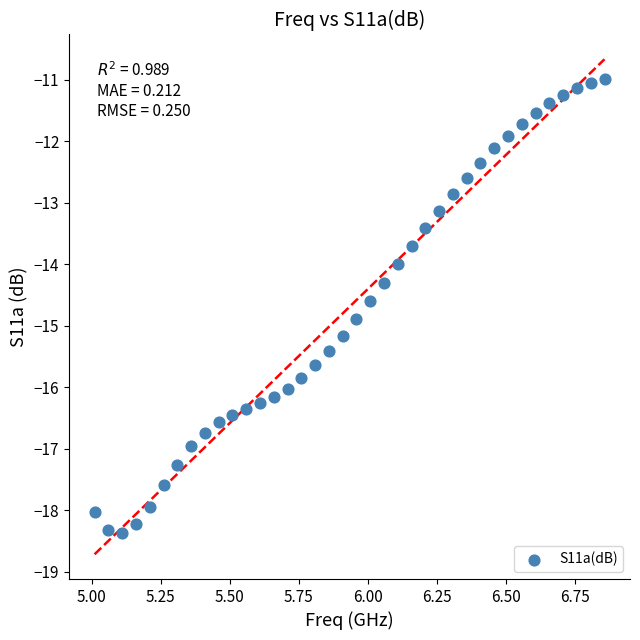

What is the range of Y values (max minus min)?

7.4